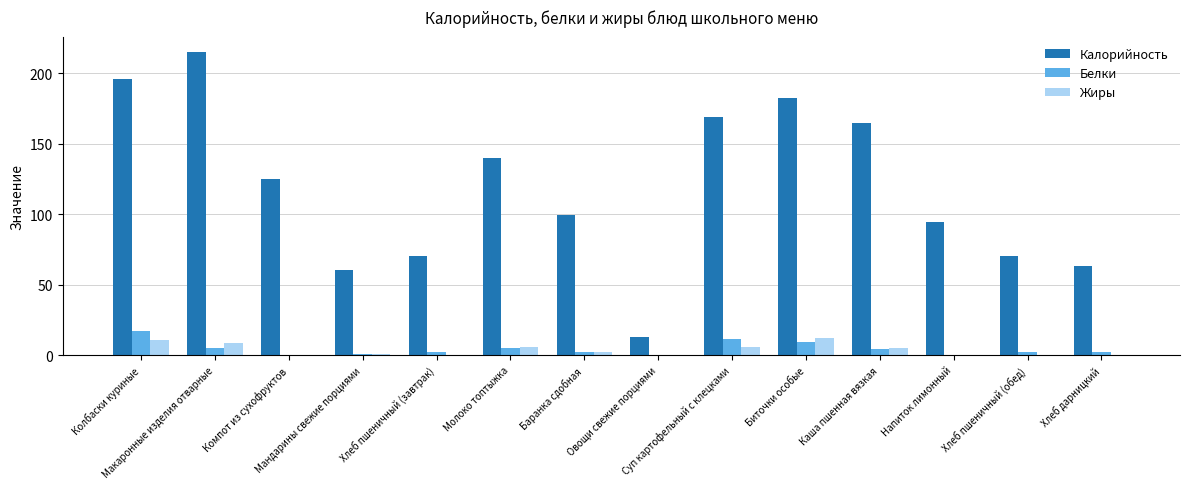

What is the sum of all Белки values?

63.2